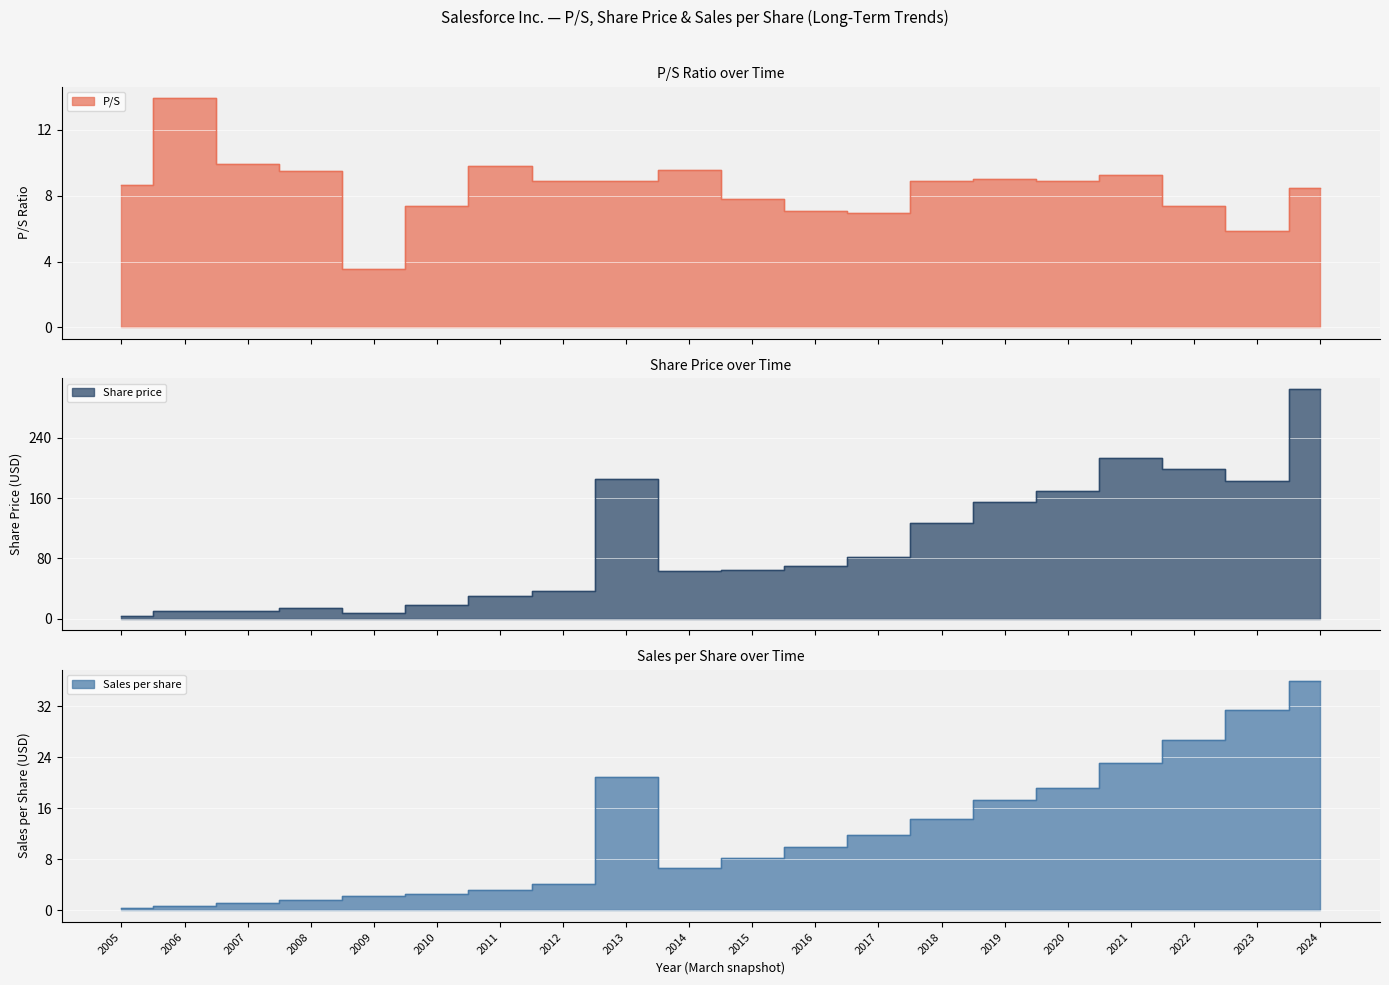

Where is Share price nearest to the value 153?

2019